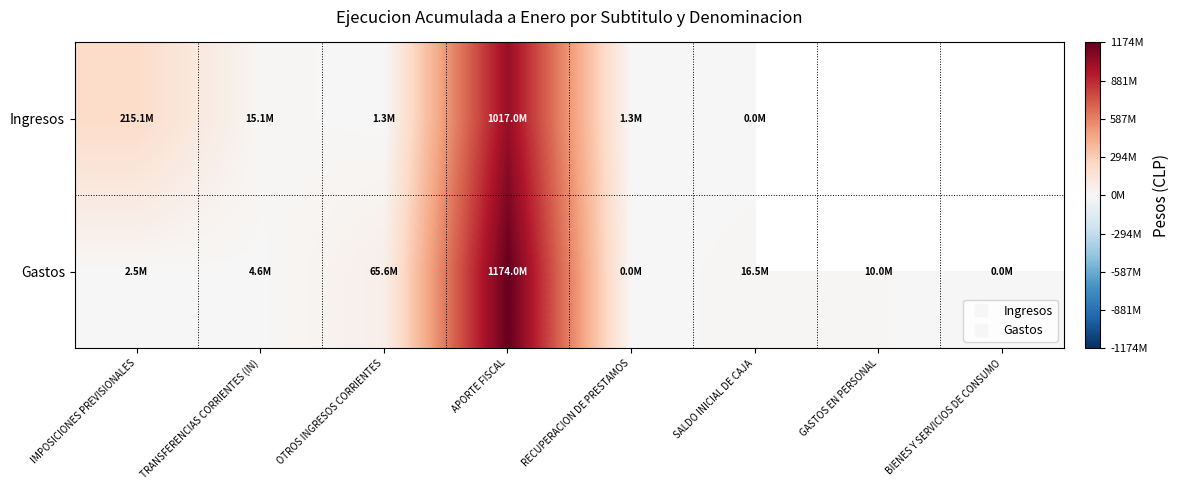

True or false: Ingresos has a value of 23749608.7 at TRANSFERENCIAS CORRIENTES (IN).

False